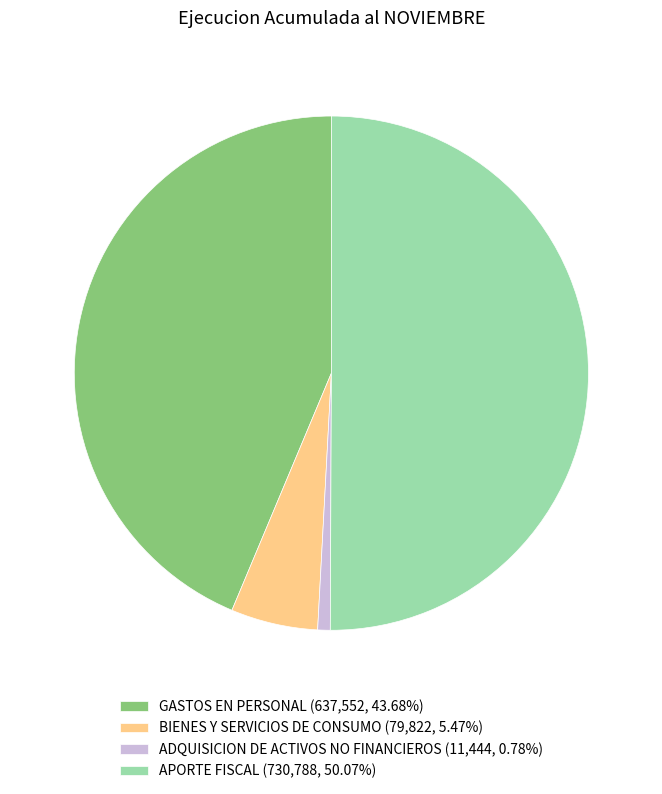

What is the ratio of the value at BIENES Y SERVICIOS DE CONSUMO (79,822, 5.47%) to the value at ADQUISICION DE ACTIVOS NO FINANCIEROS (11,444, 0.78%)?

7.0